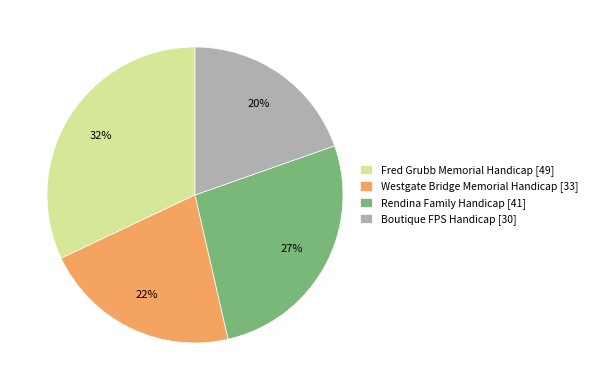

The Rendina Family Handicap slice represents 17% of the pie. True or false?

False